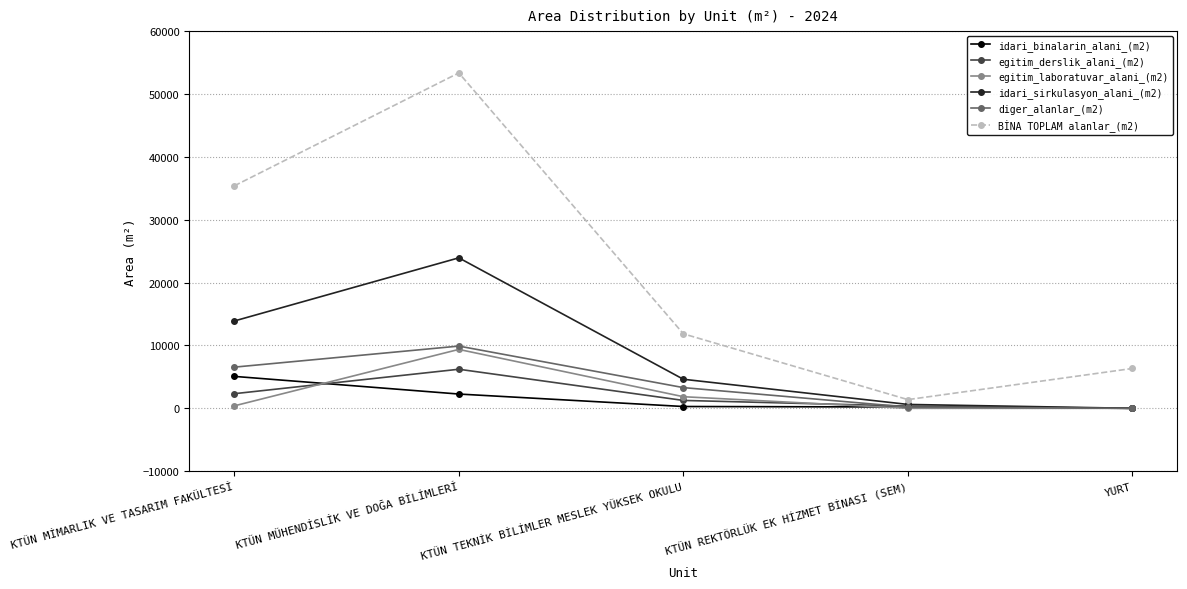

In diger_alanlar_(m2), how many points are higher than both neighbors (excluding endpoints)?

1